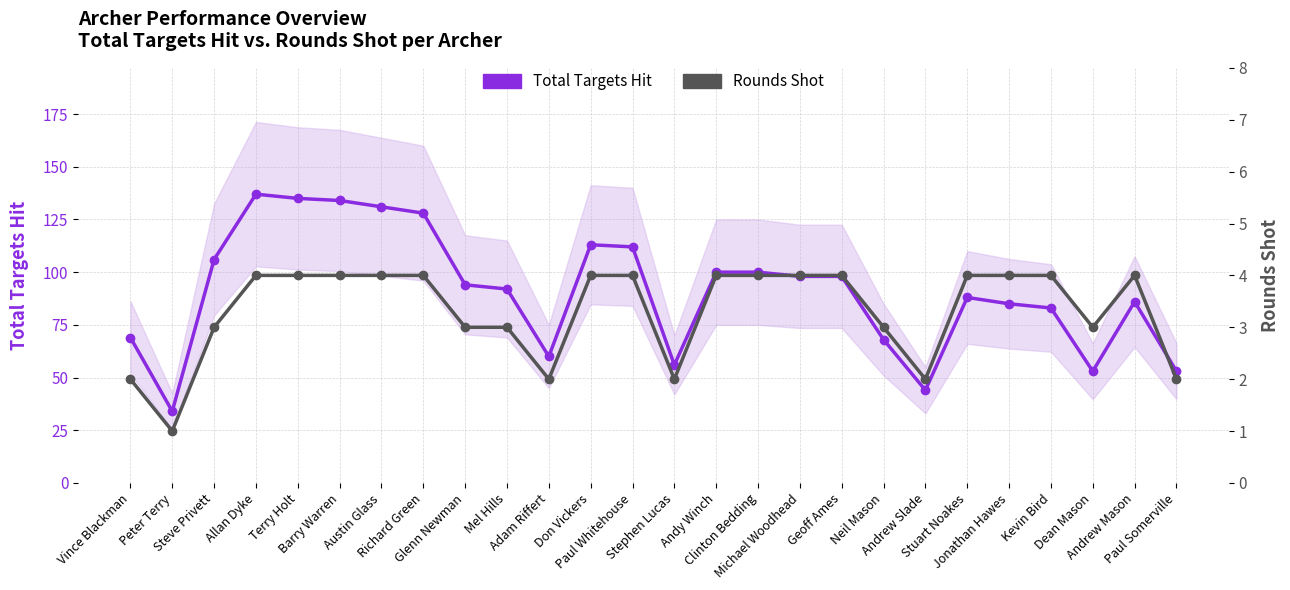

Reading right to left, transcribe all the data shown in this chart.

Total Targets Hit: Paul Somerville=53	Andrew Mason=86	Dean Mason=53	Kevin Bird=83	Jonathan Hawes=85	Stuart Noakes=88	Andrew Slade=44	Neil Mason=68	Geoff Ames=98	Michael Woodhead=98	Clinton Bedding=100	Andy Winch=100	Stephen Lucas=56	Paul Whitehouse=112	Don Vickers=113	Adam Riffert=60	Mel Hills=92	Glenn Newman=94	Richard Green=128	Austin Glass=131	Barry Warren=134	Terry Holt=135	Allan Dyke=137	Steve Privett=106	Peter Terry=34	Vince Blackman=69
Rounds Shot: Paul Somerville=2	Andrew Mason=4	Dean Mason=3	Kevin Bird=4	Jonathan Hawes=4	Stuart Noakes=4	Andrew Slade=2	Neil Mason=3	Geoff Ames=4	Michael Woodhead=4	Clinton Bedding=4	Andy Winch=4	Stephen Lucas=2	Paul Whitehouse=4	Don Vickers=4	Adam Riffert=2	Mel Hills=3	Glenn Newman=3	Richard Green=4	Austin Glass=4	Barry Warren=4	Terry Holt=4	Allan Dyke=4	Steve Privett=3	Peter Terry=1	Vince Blackman=2